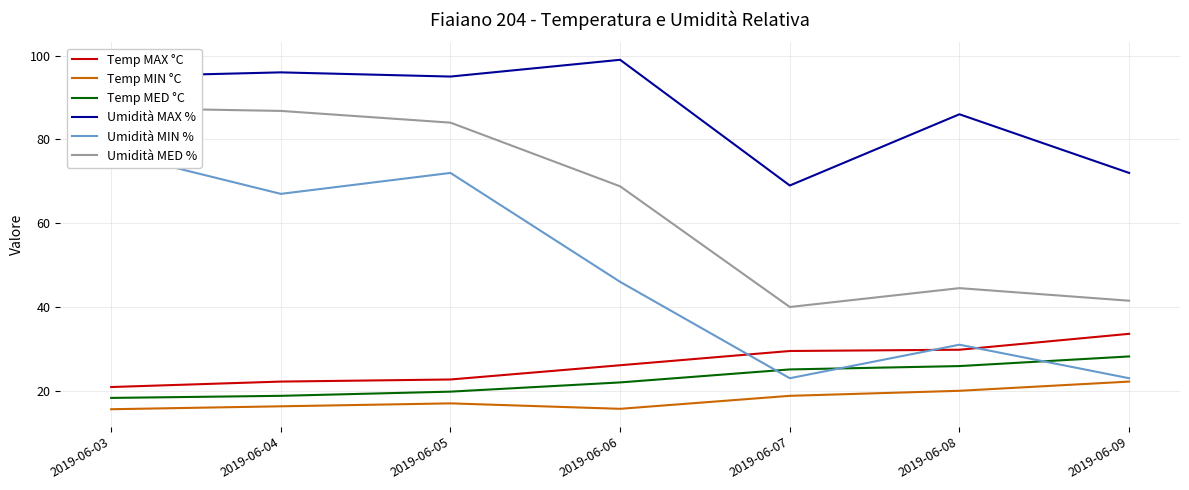

Reading left to right, list all the values displayed in this chart.

Temp MAX °C: 20.9	22.2	22.7	26.1	29.5	29.8	33.6
Temp MIN °C: 15.6	16.3	17.0	15.7	18.8	20.0	22.2
Temp MED °C: 18.3	18.8	19.8	22.0	25.1	25.9	28.2
Umidità MAX %: 95.0	96.0	95.0	99.0	69.0	86.0	72.0
Umidità MIN %: 77.0	67.0	72.0	46.0	23.0	31.0	23.0
Umidità MED %: 87.5	86.8	84.0	68.8	40.0	44.5	41.5